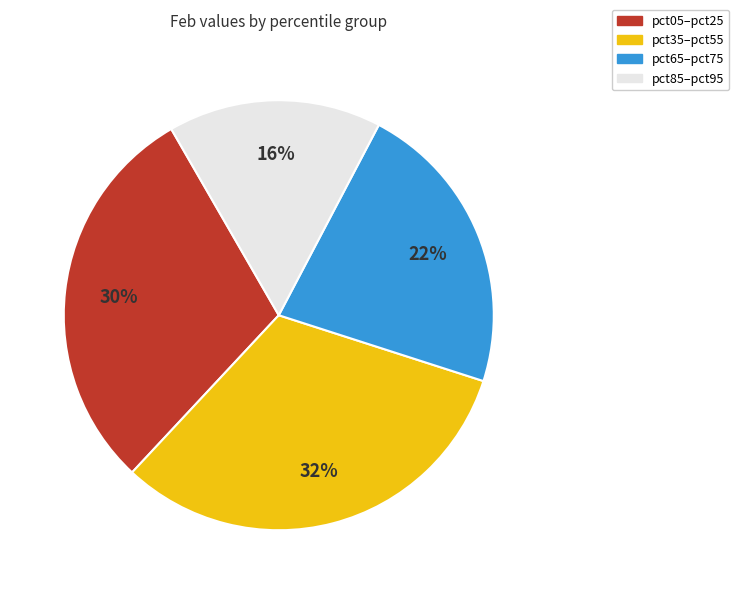

To the nearest percent, what is the average slice percentage?

25%